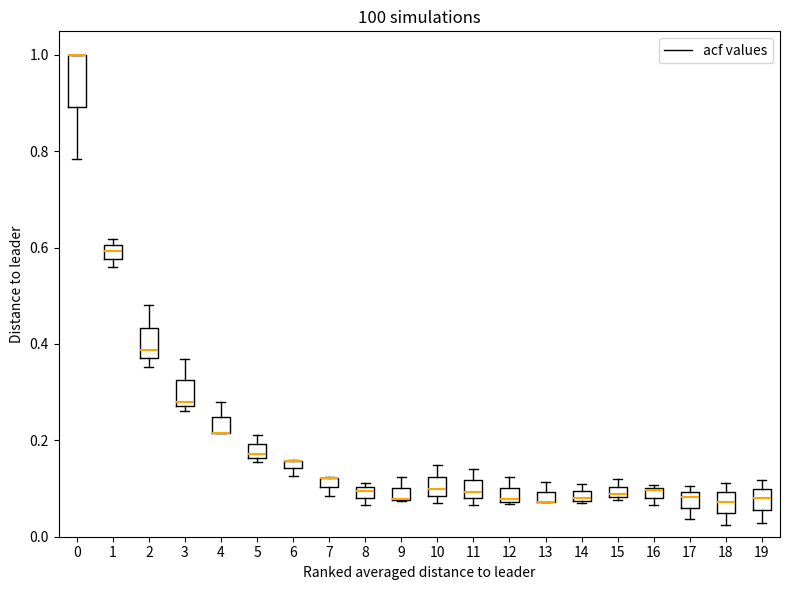

Where is the upper edge of the box at x = 19 on the y-axis? The values are not printed on the chart, so give them approximately, as read against the axis.

0.10